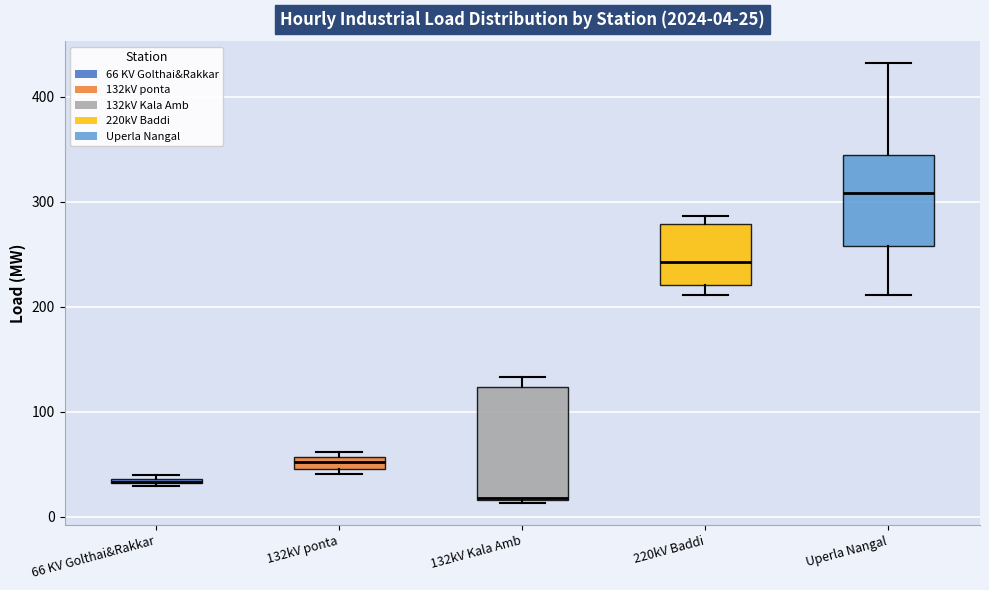

Which box is the tallest, from its lower edge to its upper edge?

132kV Kala Amb